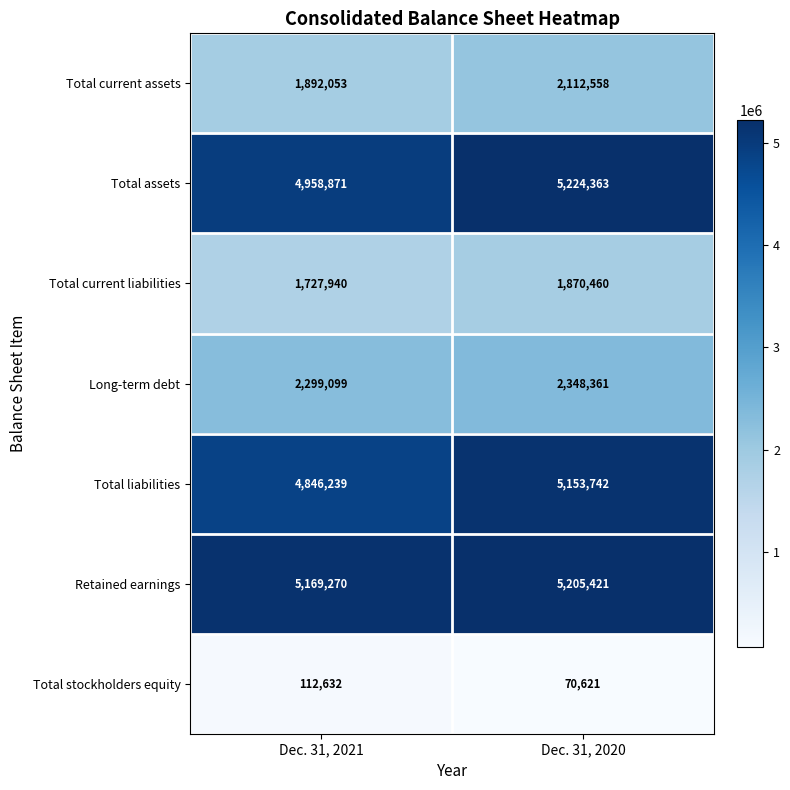

List the series in order of their peak value, highest first.

Total assets, Retained earnings, Total liabilities, Long-term debt, Total current assets, Total current liabilities, Total stockholders equity